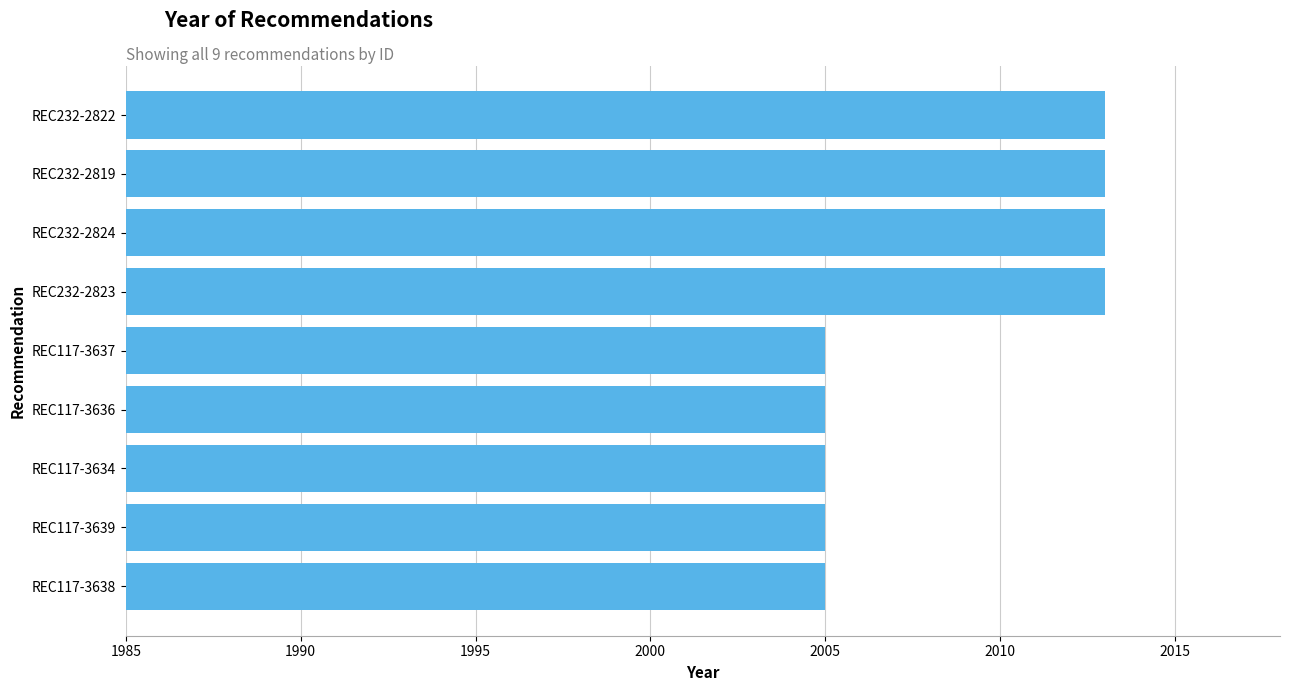

What is the label of the 6th bar from the bottom?

REC232-2823